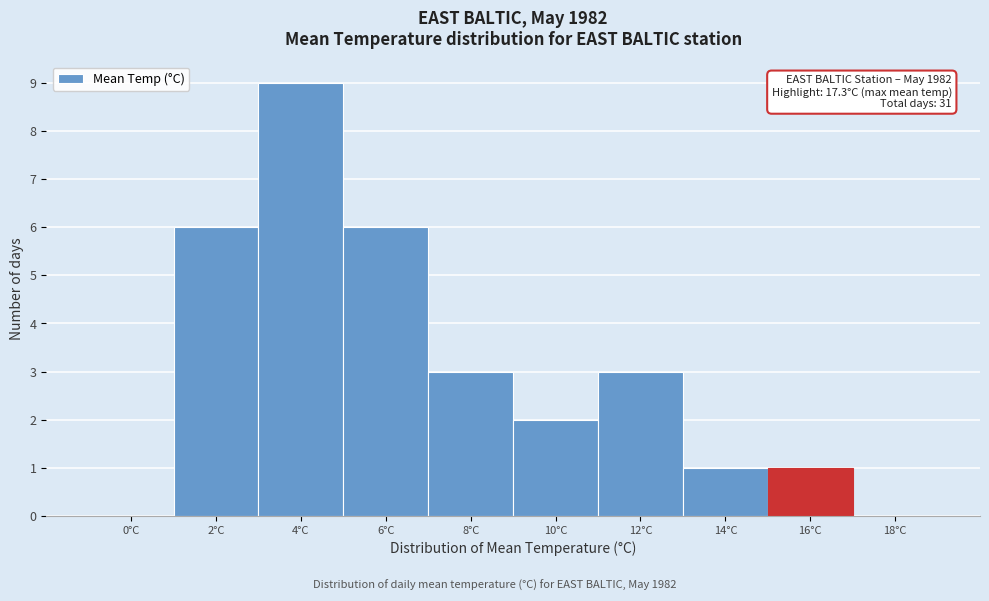

Reading right to left, list all the values displayed in this chart.

18°C=0	16°C=1	14°C=1	12°C=3	10°C=2	8°C=3	6°C=6	4°C=9	2°C=6	0°C=0